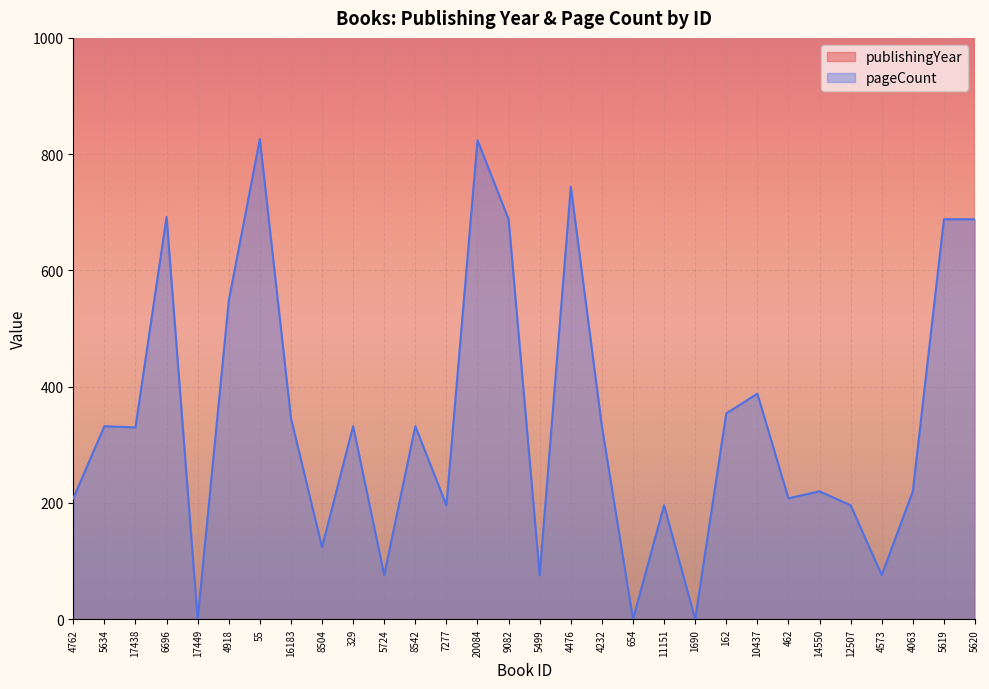

True or false: pageCount has a value of 128 at 4573.

False